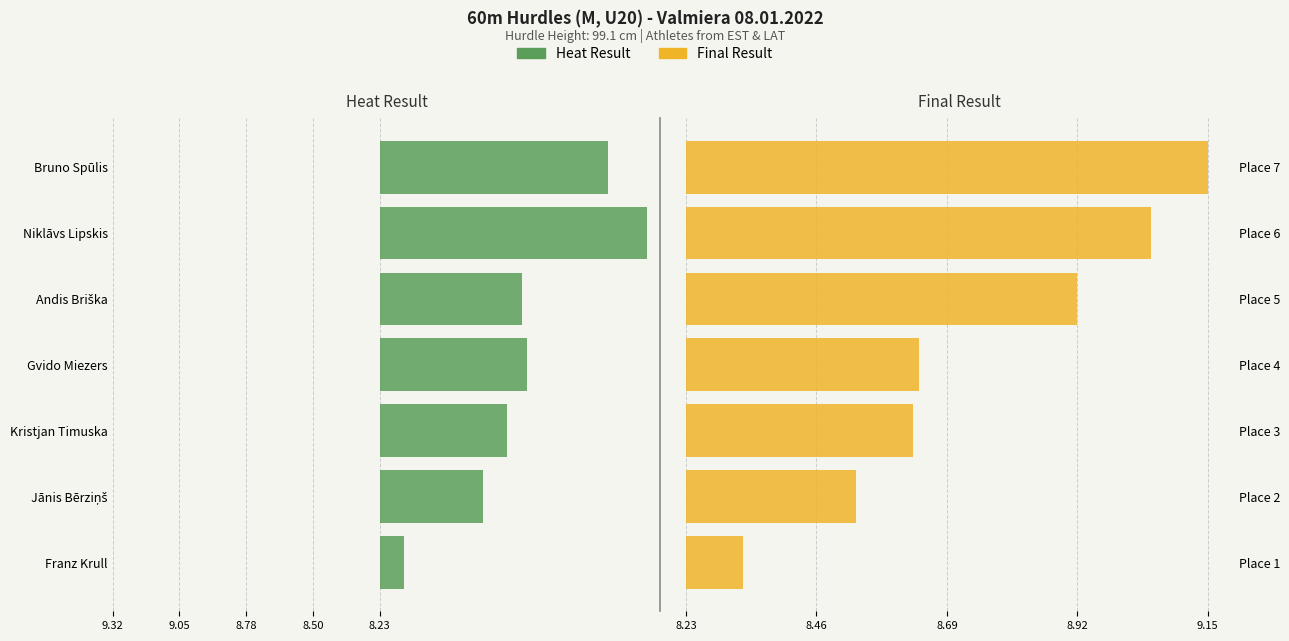

What is the difference between the maximum and second lowest values in the Heat Result series?

0.8